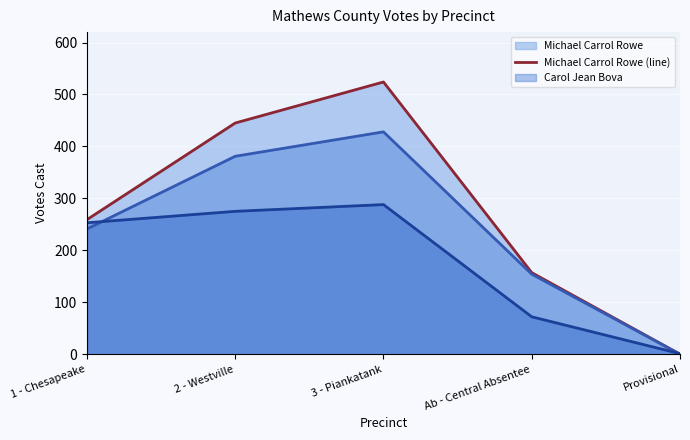

Reading right to left, what are all the values shown in this chart?

Michael Carrol Rowe (line): Provisional=0	Ab - Central Absentee=157	3 - Piankatank=524	2 - Westville=445	1 - Chesapeake=259
Carol Jean Bova (line): Provisional=0	Ab - Central Absentee=154	3 - Piankatank=428	2 - Westville=381	1 - Chesapeake=241
Michael Eugene Schramm (line): Provisional=1	Ab - Central Absentee=72	3 - Piankatank=288	2 - Westville=275	1 - Chesapeake=253